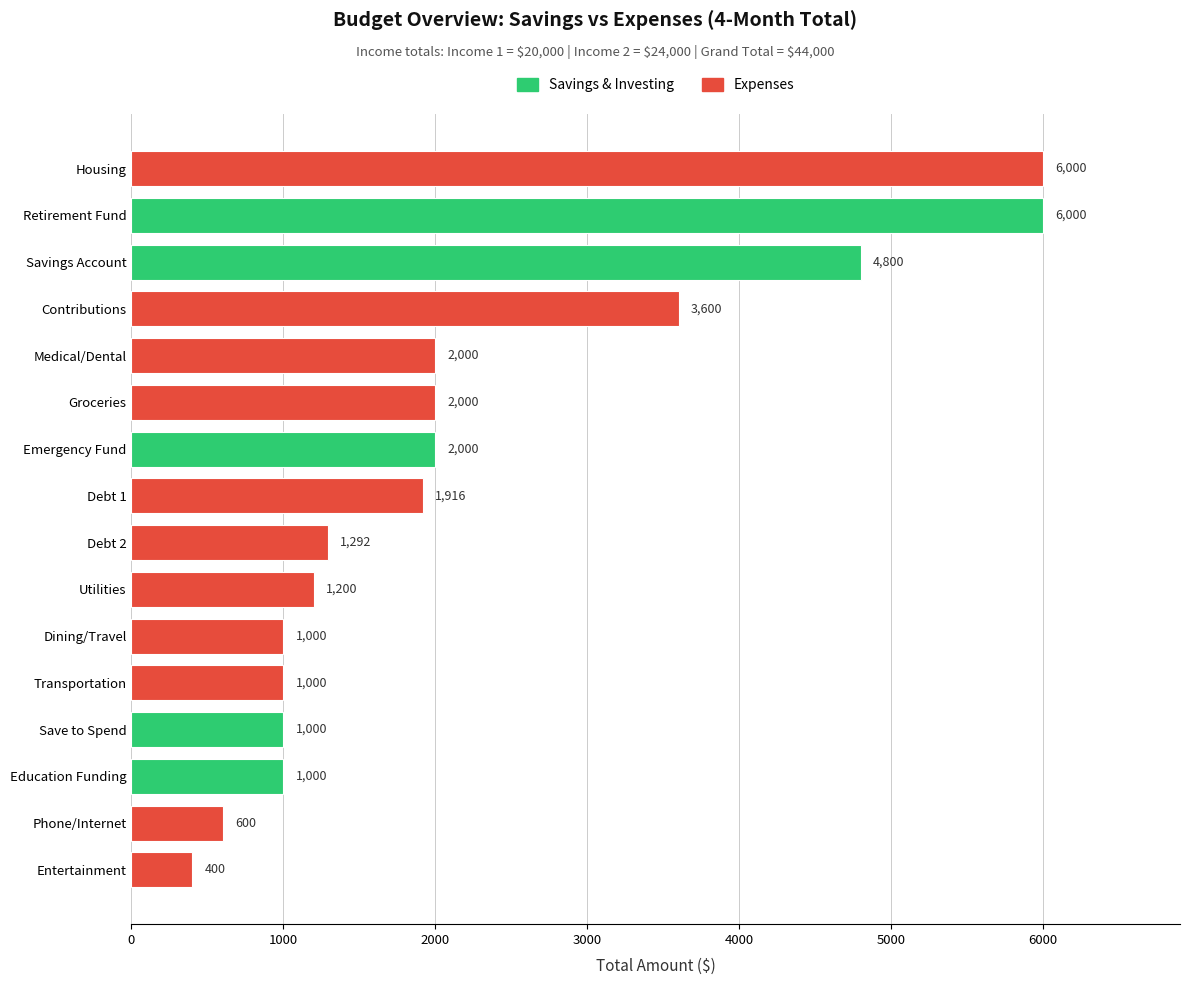

What value does the data have at Medical/Dental, to the nearest 50?

2000